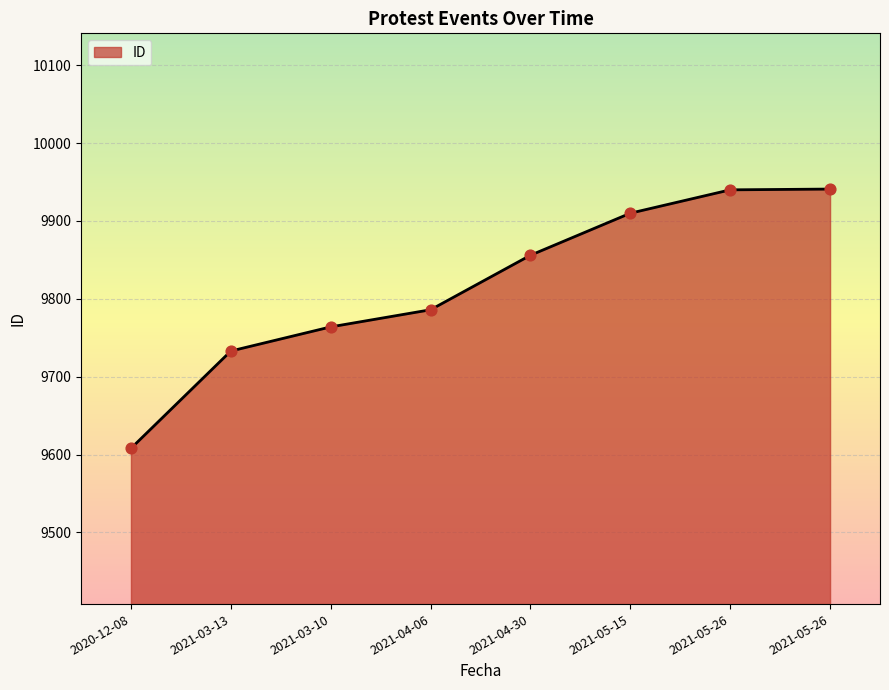

What is the change in value from 2021-03-13 to 2021-04-30?

+123